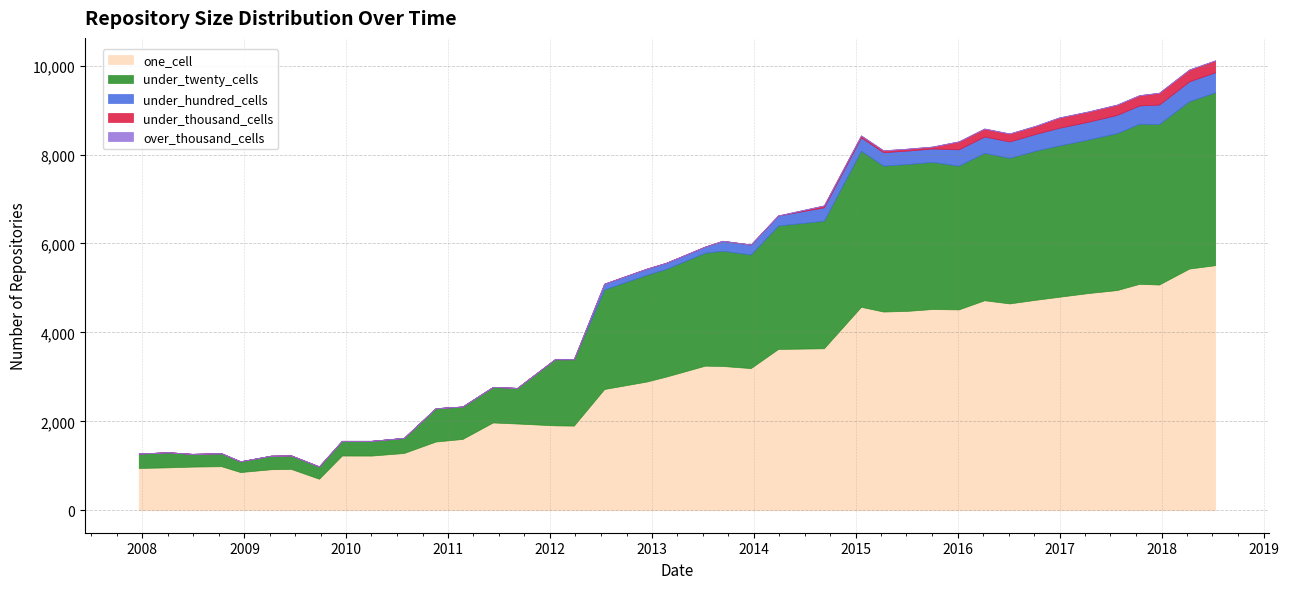

Reading left to right, transcribe all the data shown in this chart.

one_cell: 2007-12-19=950	2008-04-01=964	2008-06-27=981	2008-10-10=990	2008-12-17=858	2009-04-06=922	2009-06-17=928	2009-09-25=708	2009-12-16=1230	2010-04-01=1229	2010-07-26=1287	2010-11-17=1545	2011-02-21=1603	2011-06-10=1974	2011-09-05=1950	2012-01-18=1909	2012-03-26=1903	2012-07-13=2726	2012-12-11=2893	2013-02-20=3006	2013-07-09=3251	2013-09-10=3244	2013-12-20=3196	2014-03-28=3627	2014-09-08=3642	2015-01-19=4575	2015-04-09=4468	2015-07-03=4483	2015-10-01=4525	2016-01-04=4516	2016-04-05=4722	2016-07-04=4651	2016-10-07=4734	2016-12-27=4799	2017-04-12=4884	2017-07-24=4951	2017-10-12=5091	2017-12-22=5076	2018-04-09=5435	2018-07-11=5511
under_twenty_cells: 2007-12-19=324	2008-04-01=341	2008-06-27=287	2008-10-10=292	2008-12-17=243	2009-04-06=305	2009-06-17=305	2009-09-25=278	2009-12-16=331	2010-04-01=332	2010-07-26=340	2010-11-17=750	2011-02-21=730	2011-06-10=800	2011-09-05=801	2012-01-18=1487	2012-03-26=1493	2012-07-13=2240	2012-12-11=2401	2013-02-20=2423	2013-07-09=2540	2013-09-10=2592	2013-12-20=2556	2014-03-28=2776	2014-09-08=2869	2015-01-19=3509	2015-04-09=3281	2015-07-03=3303	2015-10-01=3308	2016-01-04=3233	2016-04-05=3315	2016-07-04=3274	2016-10-07=3355	2016-12-27=3403	2017-04-12=3453	2017-07-24=3530	2017-10-12=3601	2017-12-22=3610	2018-04-09=3765	2018-07-11=3887
under_hundred_cells: 2007-12-19=0	2008-04-01=0	2008-06-27=0	2008-10-10=0	2008-12-17=0	2009-04-06=0	2009-06-17=0	2009-09-25=0	2009-12-16=0	2010-04-01=0	2010-07-26=0	2010-11-17=0	2011-02-21=0	2011-06-10=0	2011-09-05=0	2012-01-18=0	2012-03-26=0	2012-07-13=129	2012-12-11=137	2013-02-20=137	2013-07-09=138	2013-09-10=223	2013-12-20=223	2014-03-28=225	2014-09-08=301	2015-01-19=302	2015-04-09=302	2015-07-03=302	2015-10-01=302	2016-01-04=367	2016-04-05=367	2016-07-04=368	2016-10-07=377	2016-12-27=397	2017-04-12=400	2017-07-24=410	2017-10-12=411	2017-12-22=437	2018-04-09=446	2018-07-11=452
under_thousand_cells: 2007-12-19=0	2008-04-01=0	2008-06-27=0	2008-10-10=0	2008-12-17=0	2009-04-06=0	2009-06-17=0	2009-09-25=0	2009-12-16=0	2010-04-01=0	2010-07-26=0	2010-11-17=0	2011-02-21=0	2011-06-10=0	2011-09-05=0	2012-01-18=0	2012-03-26=0	2012-07-13=0	2012-12-11=0	2013-02-20=0	2013-07-09=0	2013-09-10=1	2013-12-20=1	2014-03-28=1	2014-09-08=43	2015-01-19=43	2015-04-09=43	2015-07-03=43	2015-10-01=43	2016-01-04=180	2016-04-05=180	2016-07-04=180	2016-10-07=183	2016-12-27=231	2017-04-12=231	2017-07-24=231	2017-10-12=231	2017-12-22=266	2018-04-09=266	2018-07-11=267
over_thousand_cells: 2007-12-19=0	2008-04-01=0	2008-06-27=0	2008-10-10=0	2008-12-17=0	2009-04-06=0	2009-06-17=0	2009-09-25=0	2009-12-16=0	2010-04-01=0	2010-07-26=0	2010-11-17=0	2011-02-21=0	2011-06-10=0	2011-09-05=0	2012-01-18=0	2012-03-26=0	2012-07-13=0	2012-12-11=0	2013-02-20=0	2013-07-09=0	2013-09-10=0	2013-12-20=0	2014-03-28=0	2014-09-08=0	2015-01-19=0	2015-04-09=0	2015-07-03=0	2015-10-01=0	2016-01-04=0	2016-04-05=0	2016-07-04=0	2016-10-07=0	2016-12-27=0	2017-04-12=0	2017-07-24=0	2017-10-12=0	2017-12-22=0	2018-04-09=0	2018-07-11=0